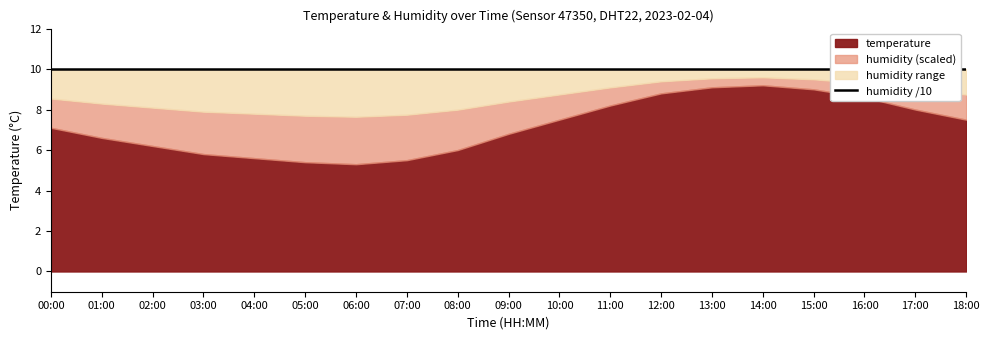

What is the smallest value displayed?

5.3